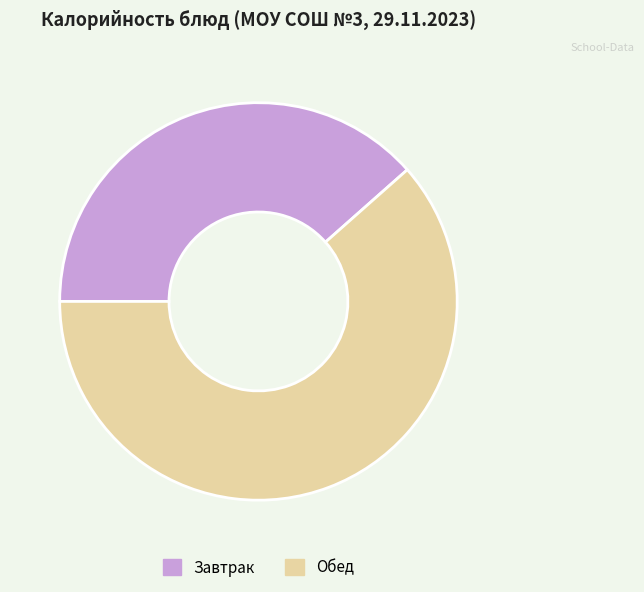

Is there a majority slice in this chart?

Yes